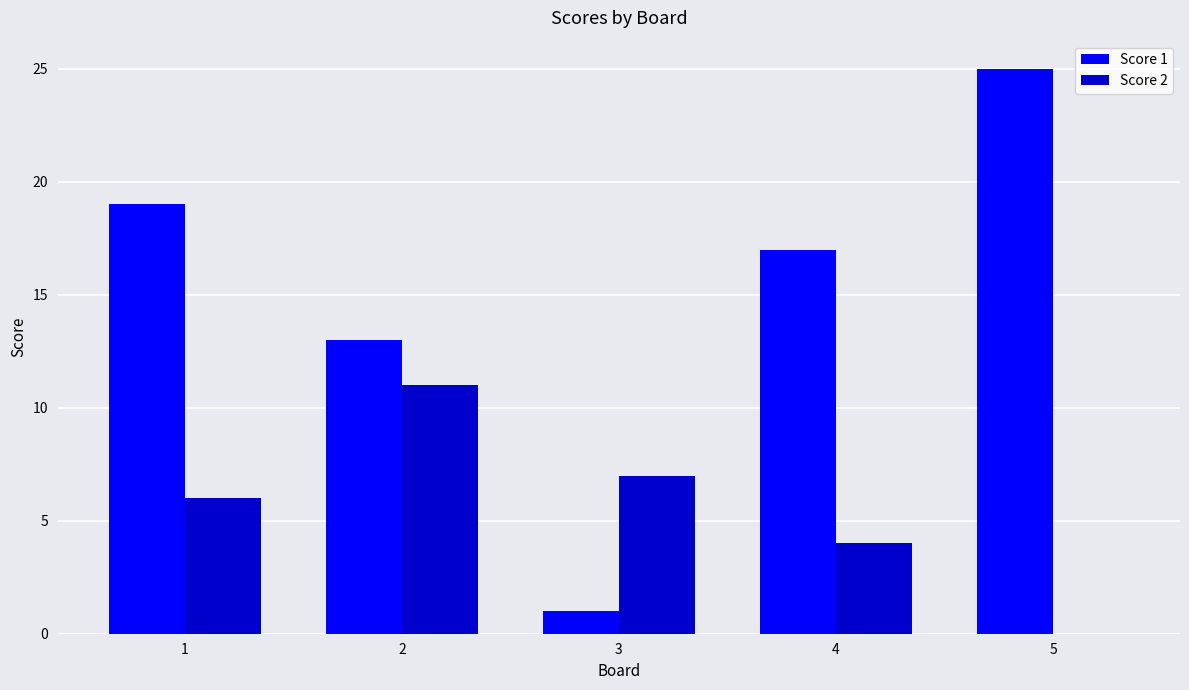

What is the sum of all Score 2 values?

28